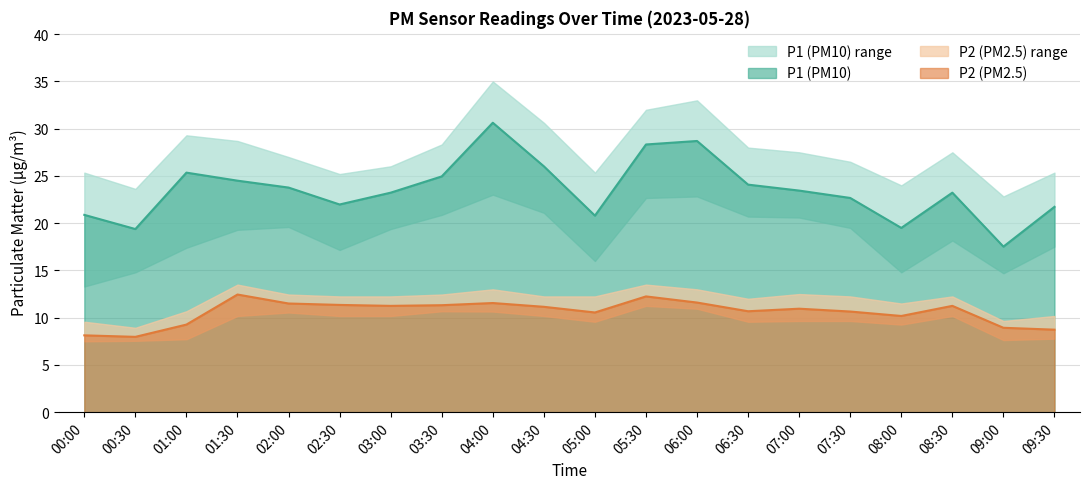

The value of P1_lower at 05:00 is 16.0. True or false?

True